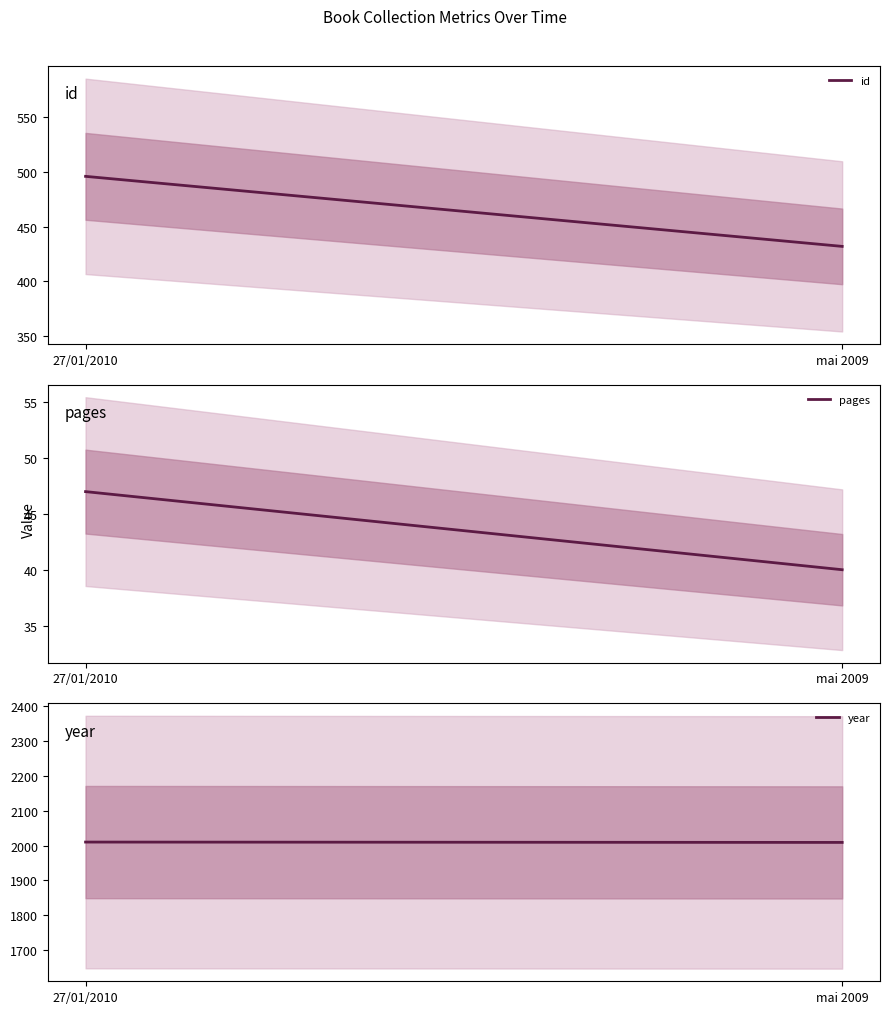

Is it true that year equals 2009 at mai 2009?

True